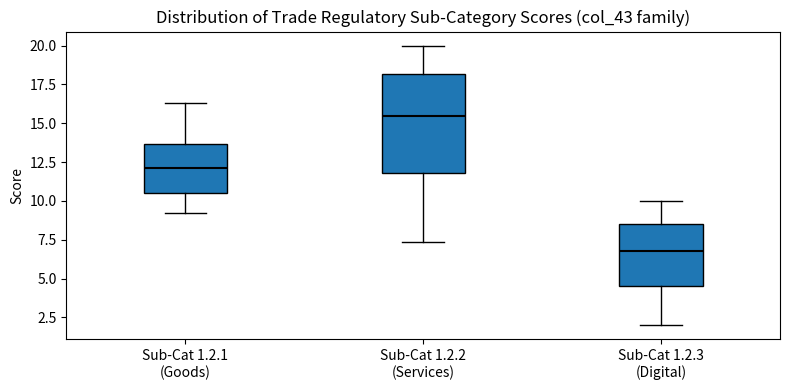

Reading left to right, read every box against the y-axis: the position of its median line, the range the box covers, and the ends of its whiskers. The values are not printed on the chart, so give them approximately, as read against the axis.

Sub-Cat 1.2.1 (Goods): median 12.0, box 10.5 to 13.5, whiskers 9.0 to 16.5
Sub-Cat 1.2.2 (Services): median 15.5, box 12.0 to 18.0, whiskers 7.5 to 20.0
Sub-Cat 1.2.3 (Digital): median 7.0, box 4.5 to 8.5, whiskers 2.0 to 10.0